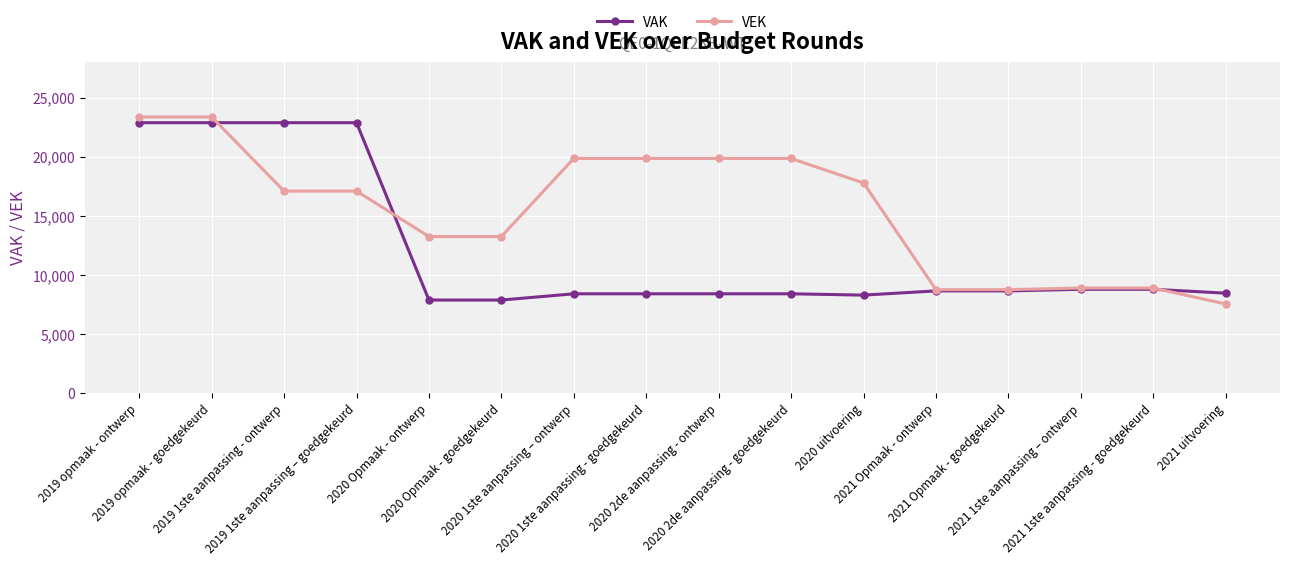

List the series in order of their overall mean, lowest first.

VAK, VEK